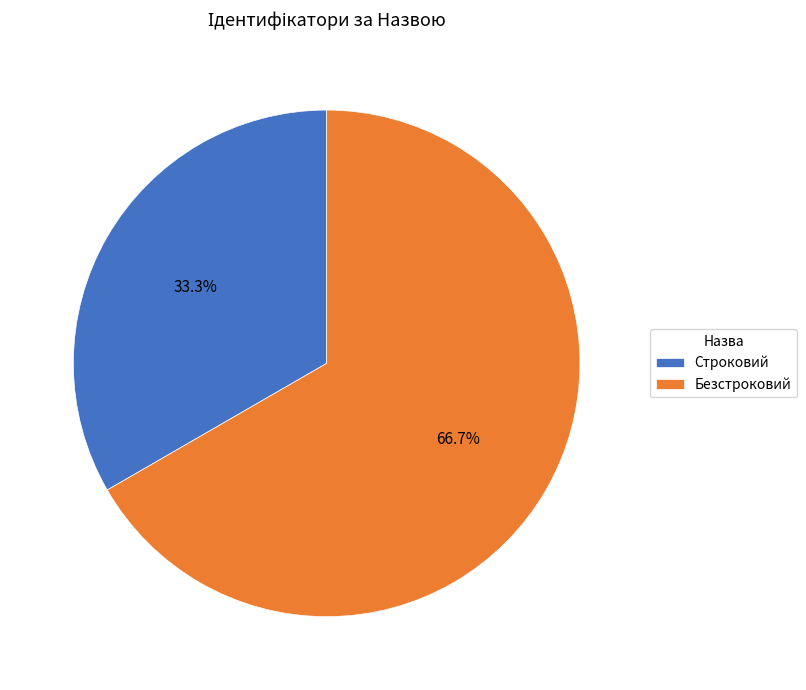

Approximately how many times larger is the value at Строковий compared to Безстроковий?

0.5